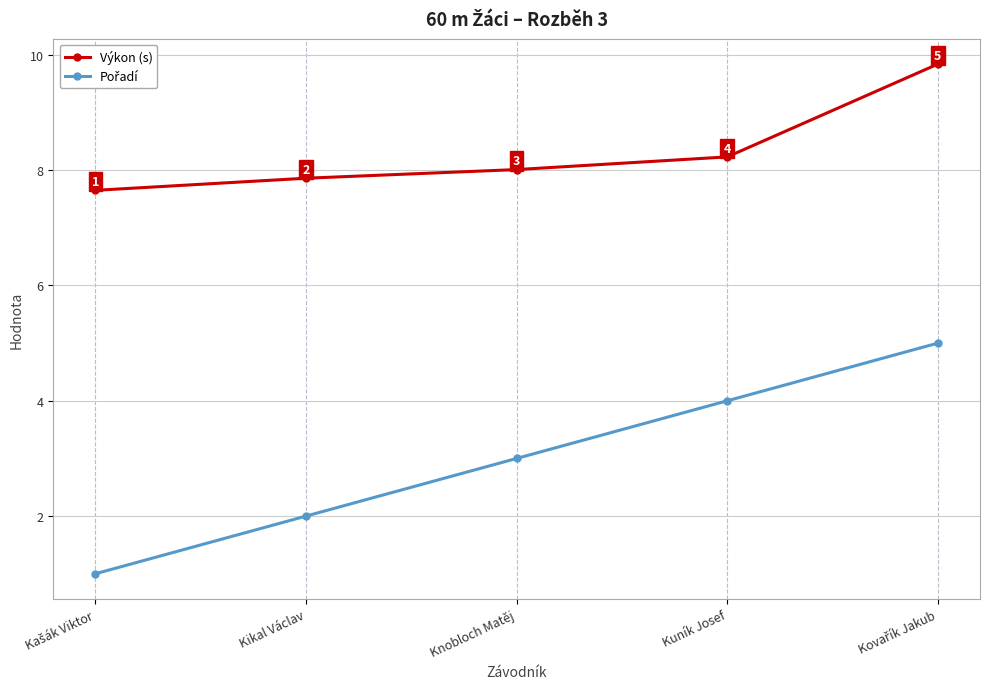

True or false: Výkon (s) has more than 0 points higher than both neighbors.

False